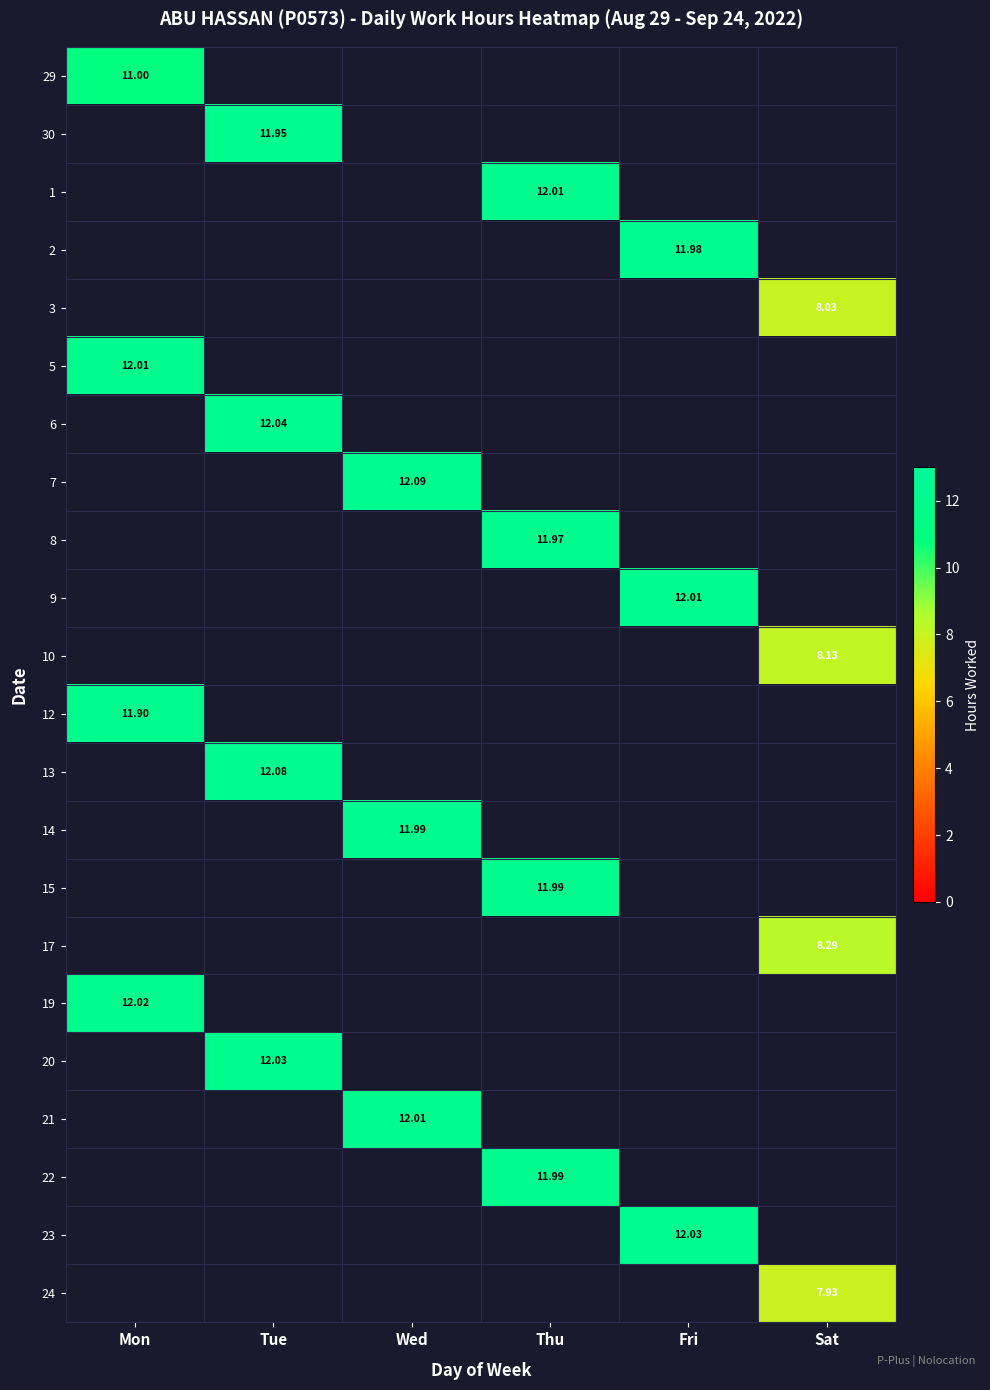

Rank the series by their maximum value, from highest to lowest.

29, 30, 1, 2, 3, 5, 6, 7, 8, 9, 10, 12, 13, 14, 15, 17, 19, 20, 21, 22, 23, 24